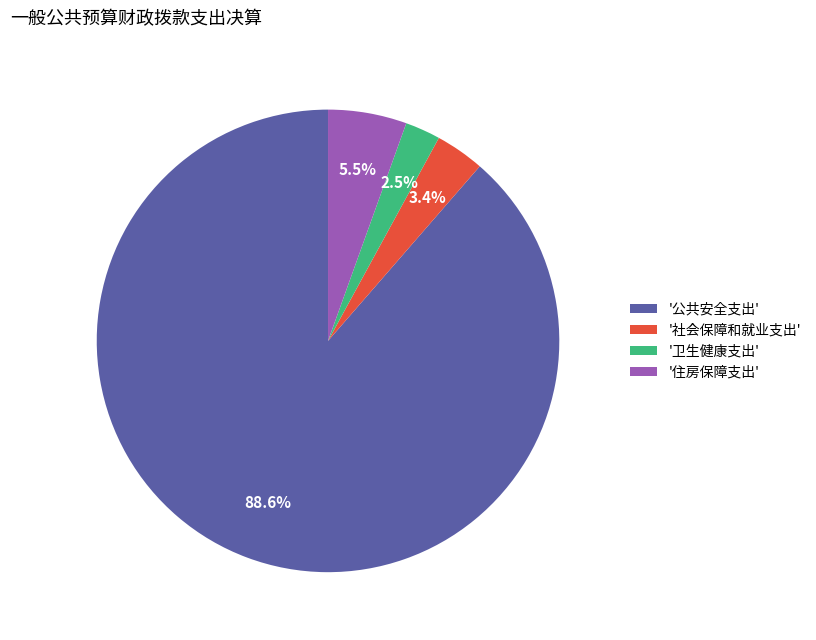

Which category has the smallest portion of the pie?

'卫生健康支出'